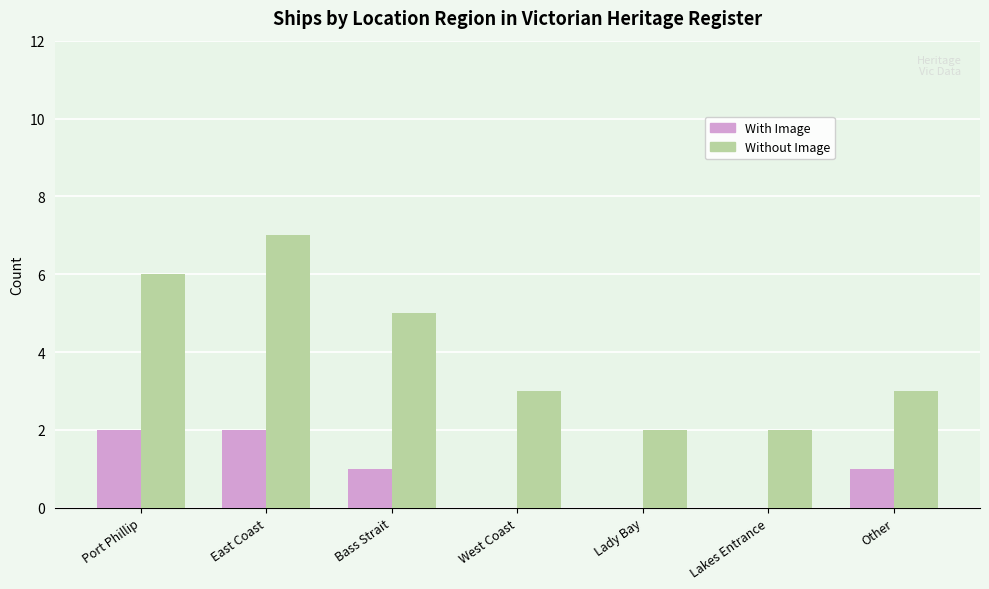

What is the sum of the With Image values at West Coast and Other?

1